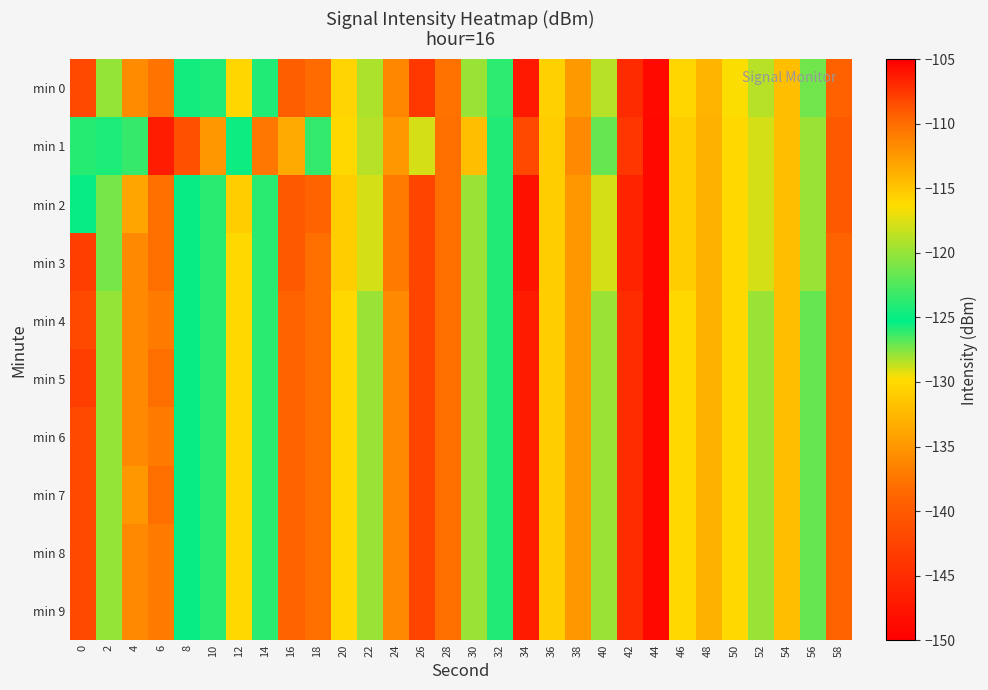

What is the spread (max minus min) of values at 44?

0.1